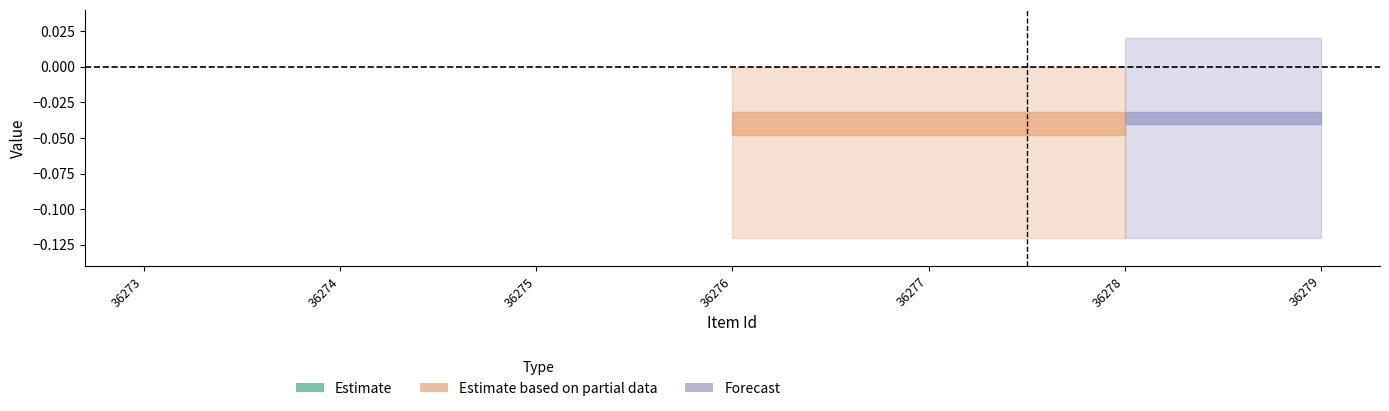

Does the chart have visible grid lines?

No